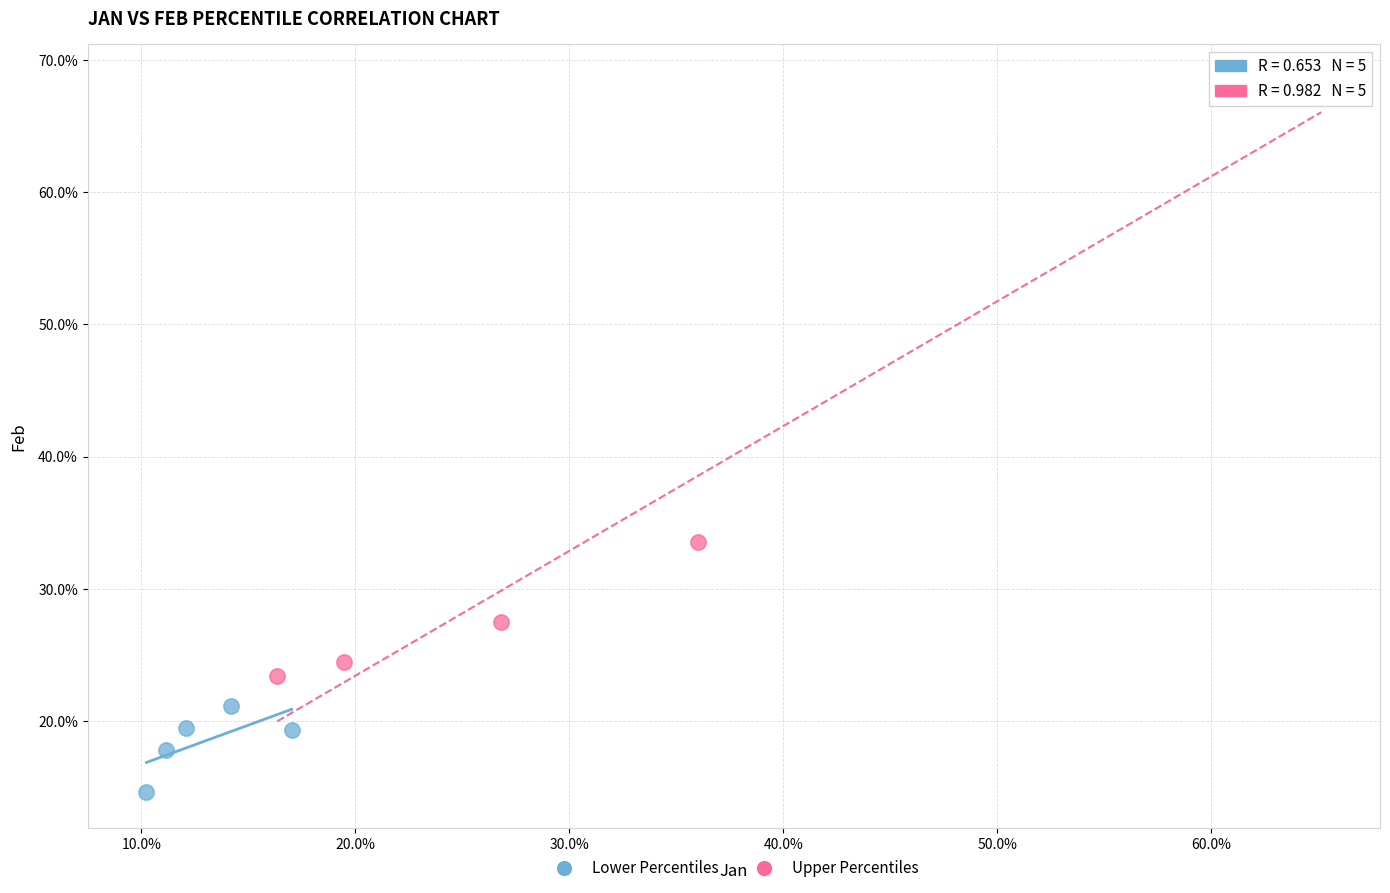

What are all the series names shown in the legend?

Lower Percentiles, Upper Percentiles